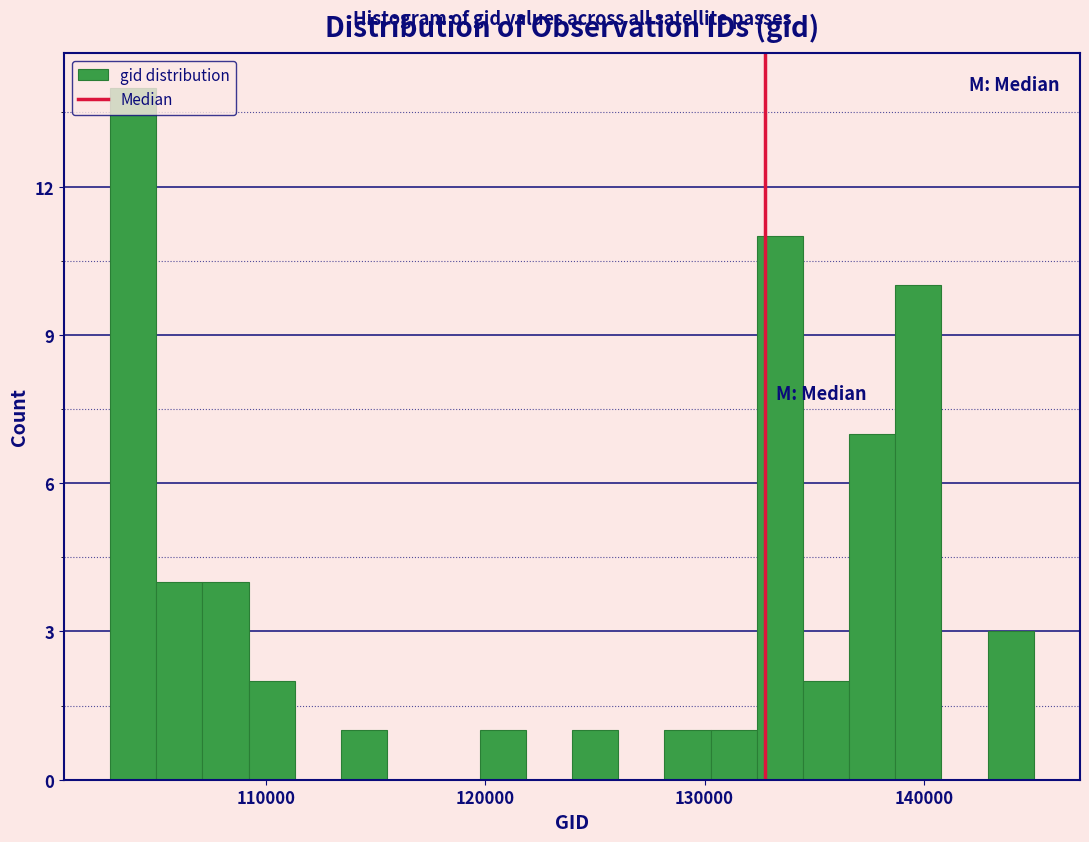

Around what value on the x-axis is the tallest bar? Give the approximate position of its centre, as read against the axis.

104000